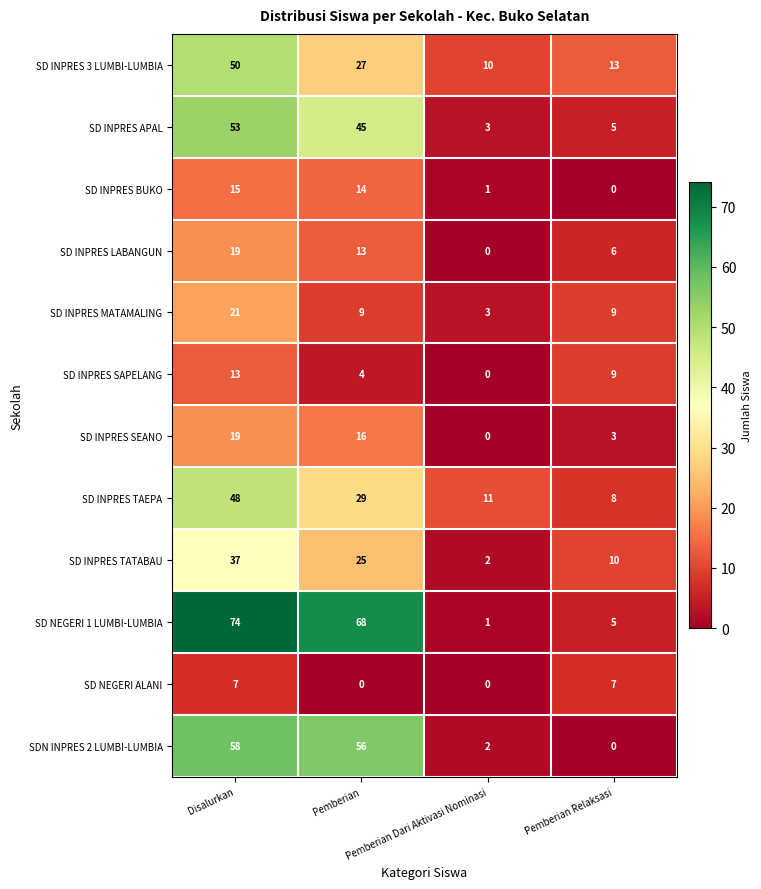

What is the total value across all series at Disalurkan?

414